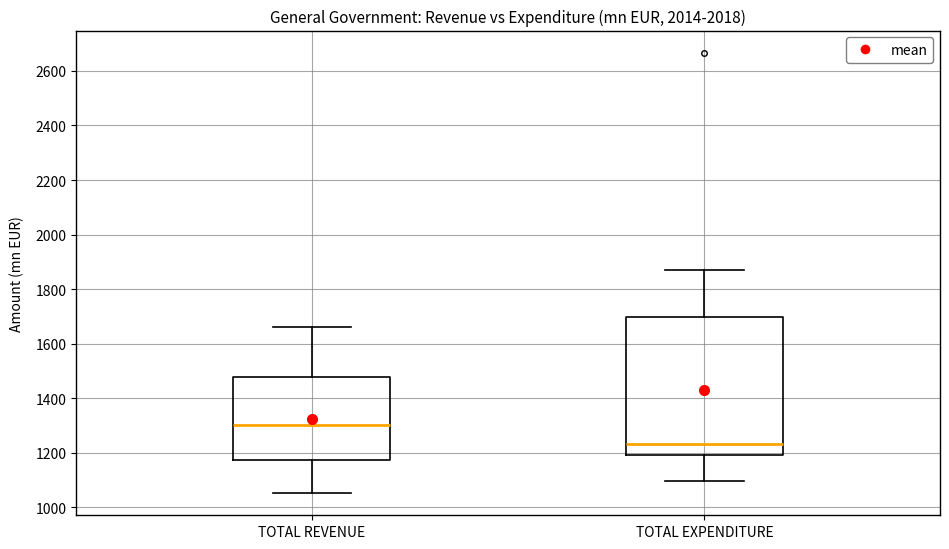

Which box has the lowest median line?

TOTAL EXPENDITURE